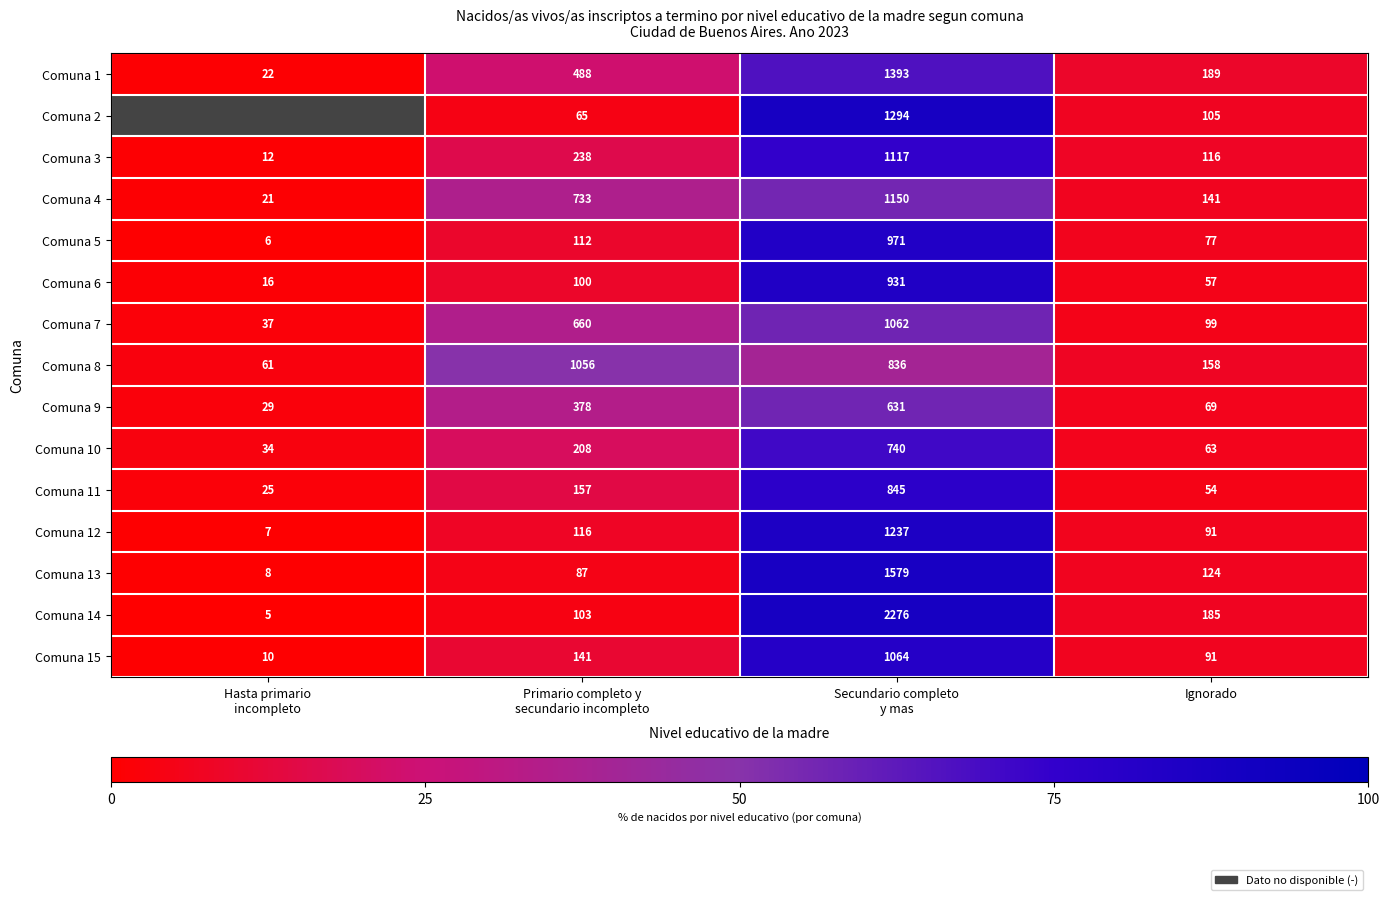

What is the total value across all series at Ignorado?

1619.0